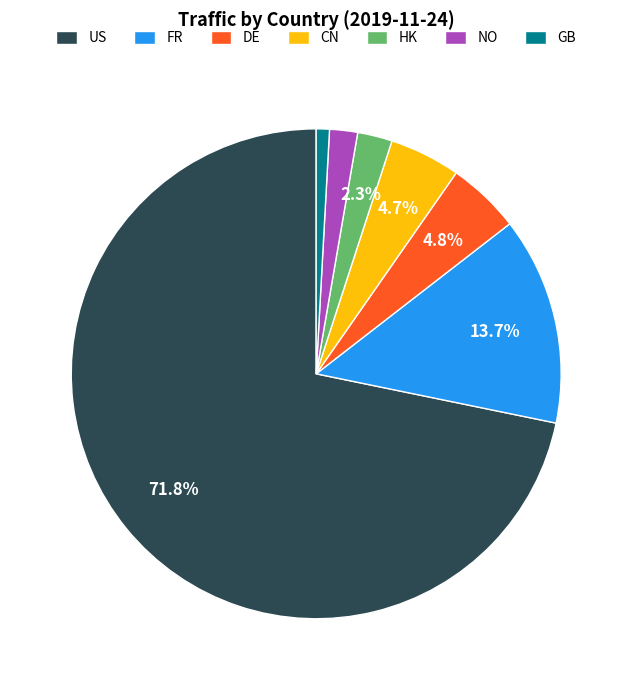

How many slices are in this pie chart?

7